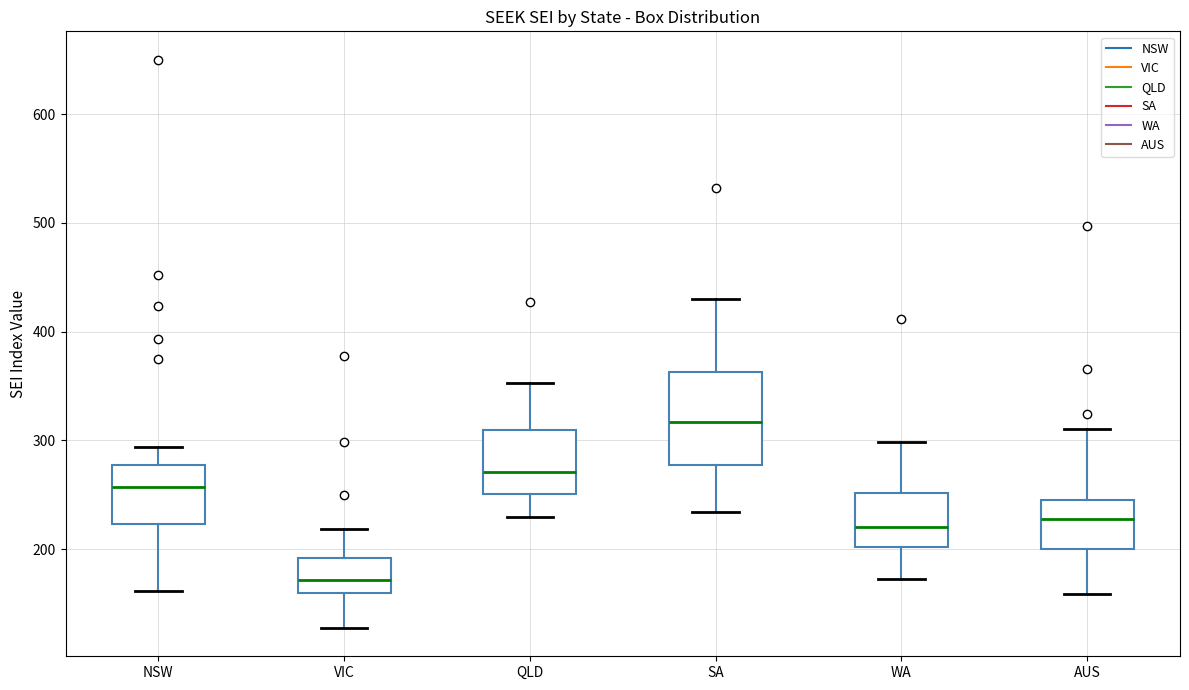

Where does the upper whisker of the box for SA end on the y-axis? The values are not printed on the chart, so give them approximately, as read against the axis.

430